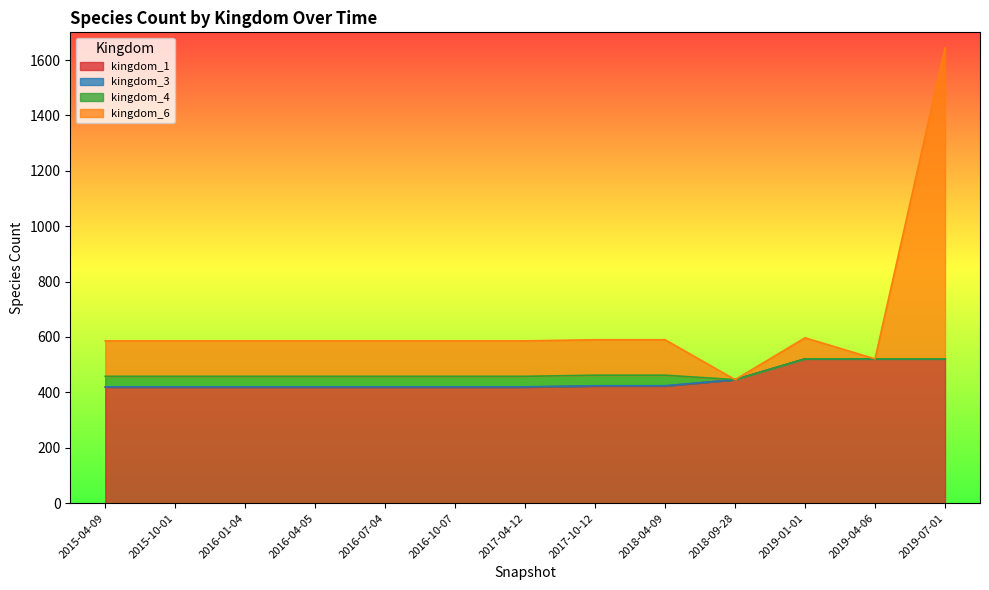

True or false: kingdom_6 has more than 1 interior local peaks.

False